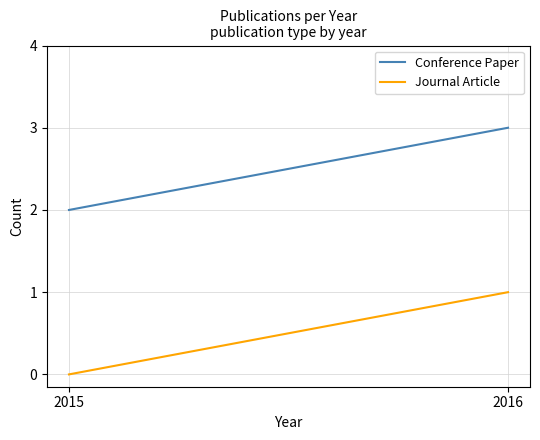

What value does the Conference Paper series have at 2015?

2